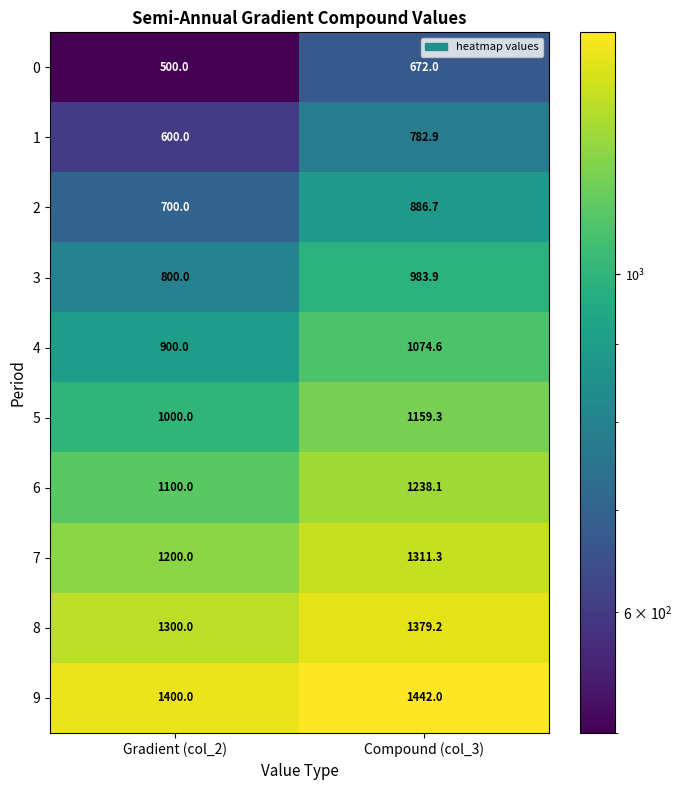

Which label corresponds to the largest value in the chart?

Compound (col_3)